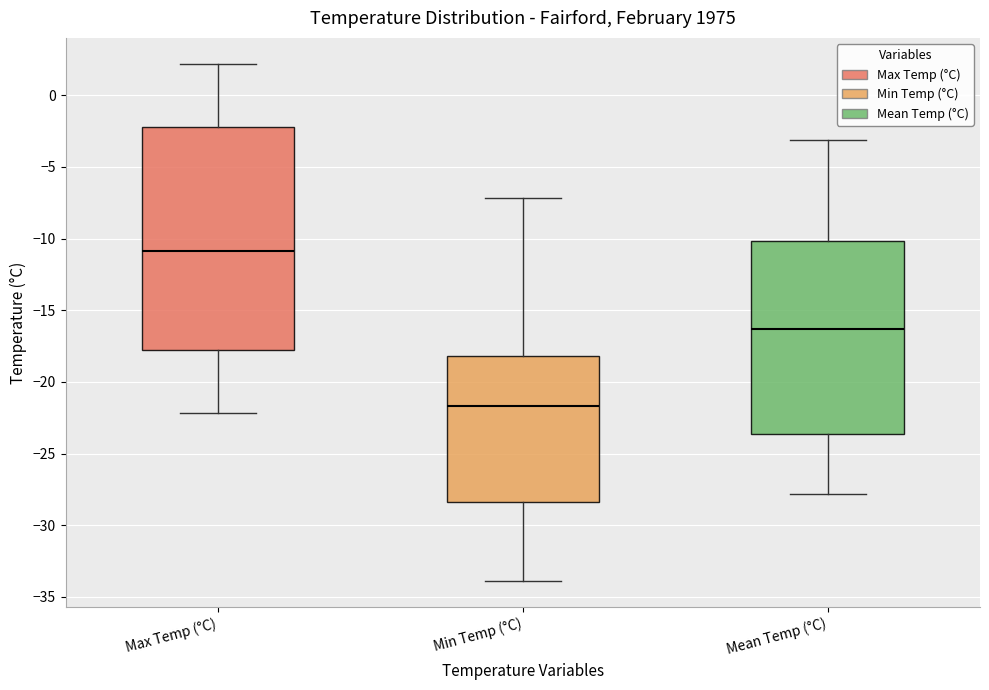

Which box has the highest median line?

Max Temp (°C)